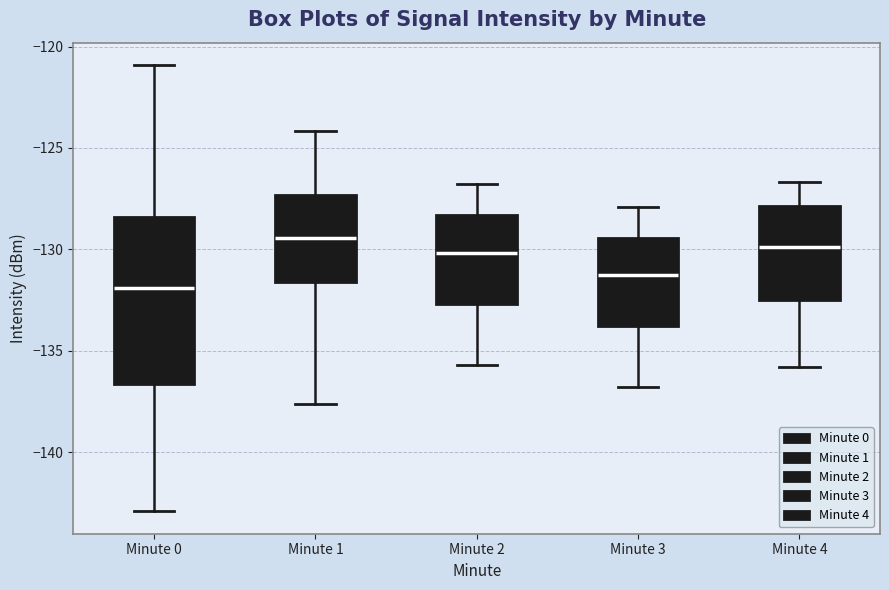

Which box is the tallest, from its lower edge to its upper edge?

Minute 0